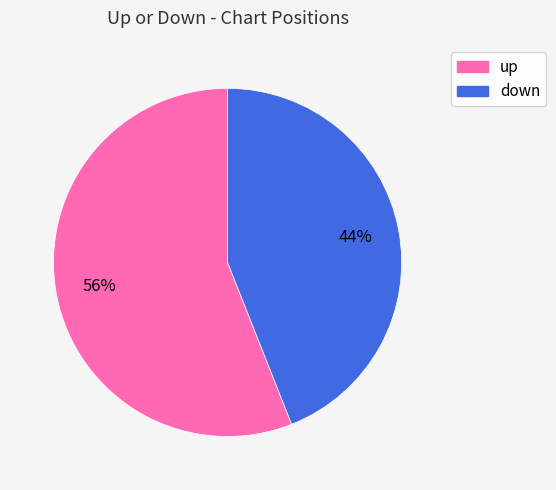

Do up and down together represent more than half of the pie?

Yes